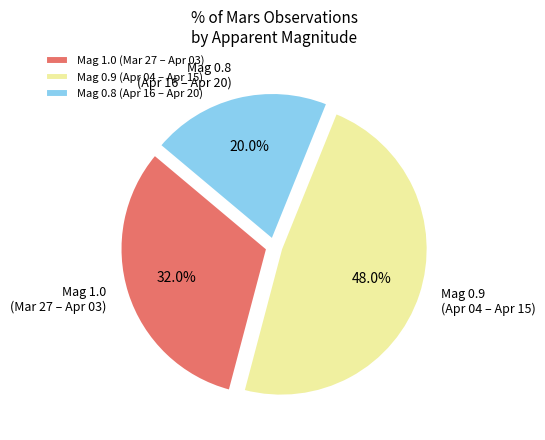

Is there any slice that represents more than half of the pie?

No